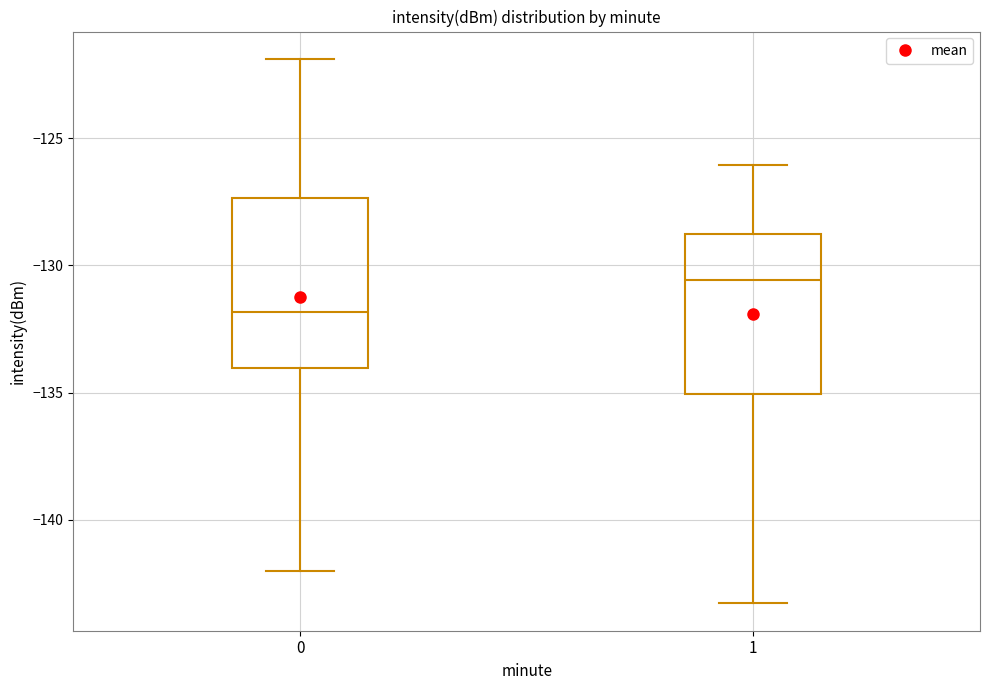

Reading left to right, read every box against the y-axis: the position of its median line, the range the box covers, and the ends of its whiskers. The values are not printed on the chart, so give them approximately, as read against the axis.

0: median -132.0, box -134.0 to -127.5, whiskers -142.0 to -122.0
1: median -130.5, box -135.0 to -129.0, whiskers -143.5 to -126.0